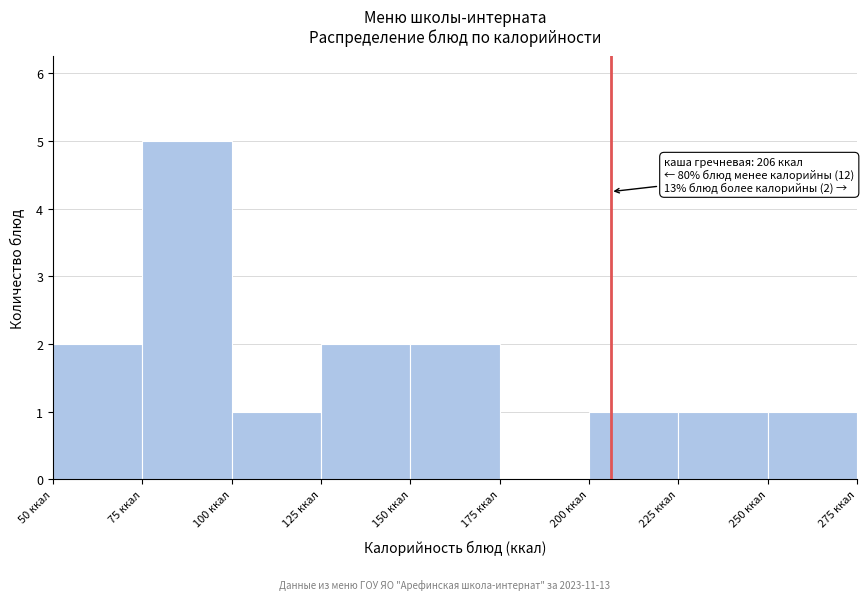

Which range on the x-axis has the tallest bar?

75 to 100